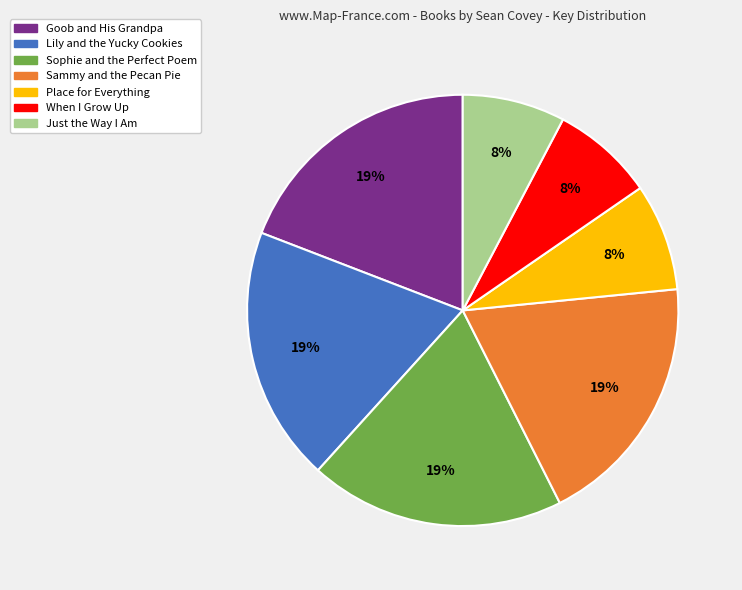

To the nearest percent, what is the difference between the largest and smallest slice percentages?

11%